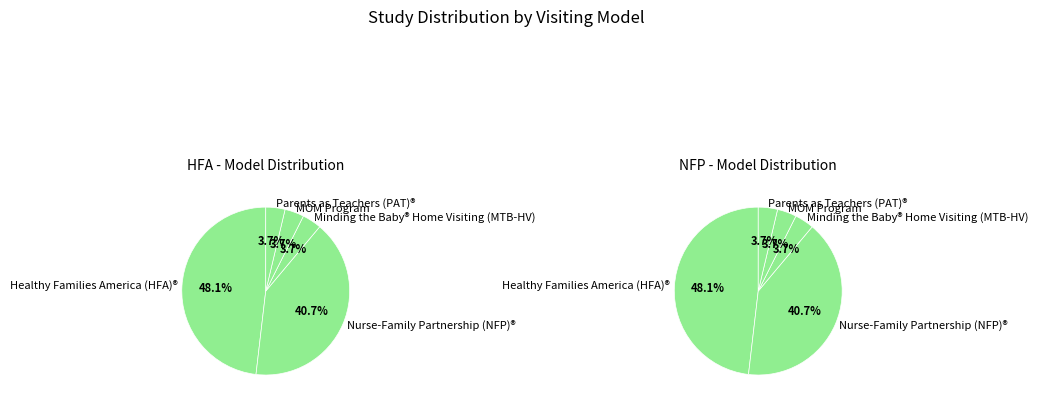

To the nearest percent, what is the combined percentage of Other and MOM Program?

7%